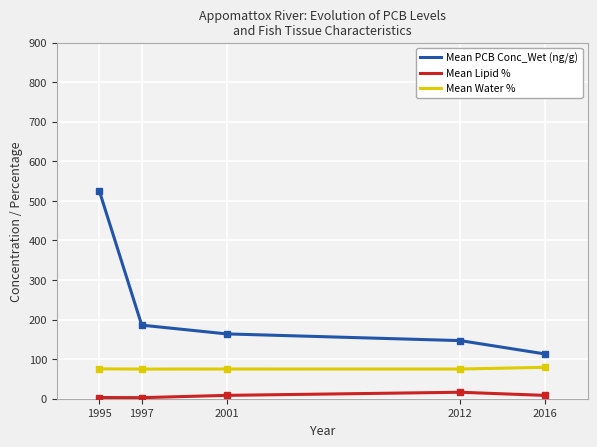

Rank the categories by Mean Lipid % value from highest to lowest.

2012, 2001, 2016, 1995, 1997